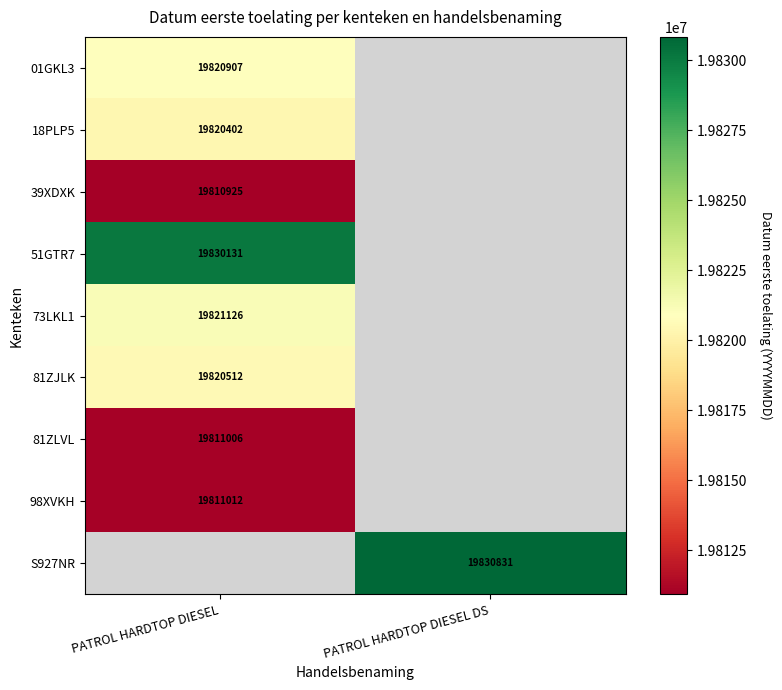

Which label corresponds to the smallest value in the chart?

PATROL HARDTOP DIESEL